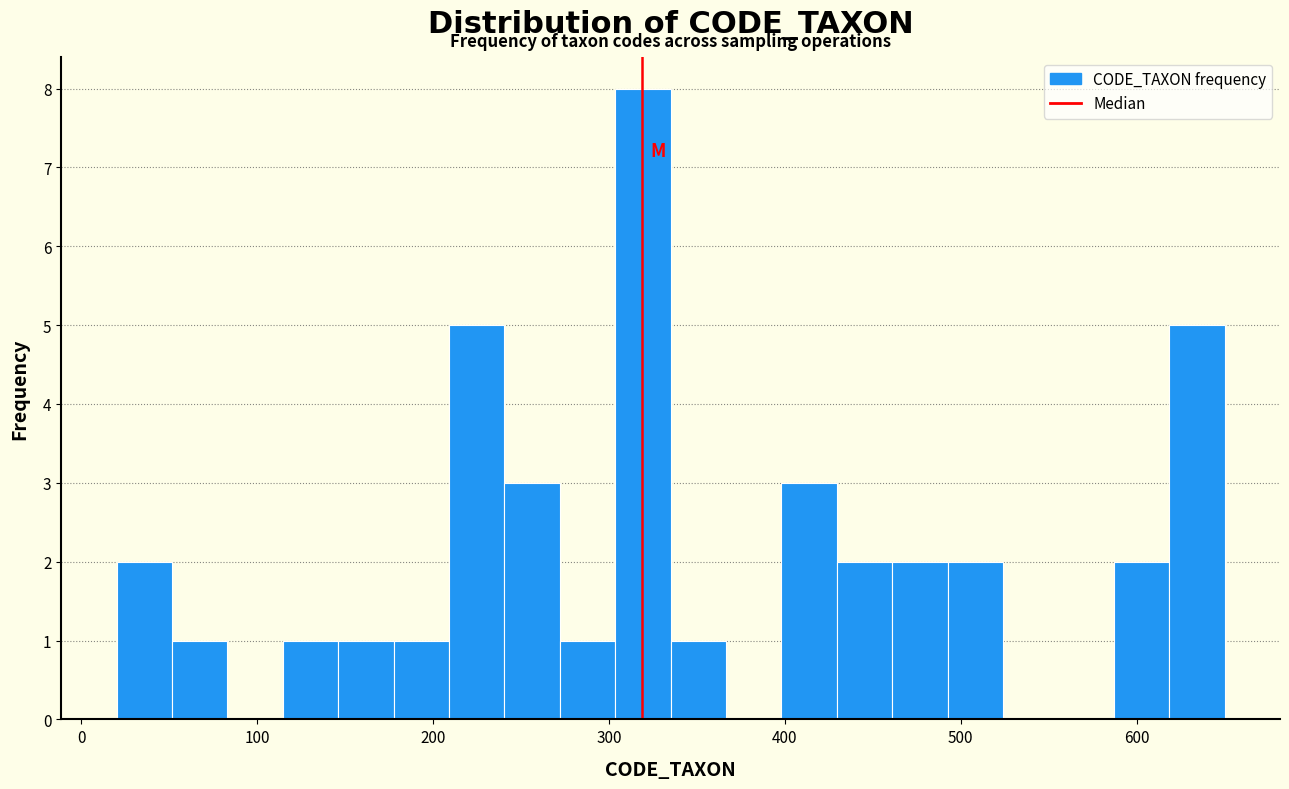

Read against the x-axis, roughly where is the centre of the tallest bar?

320